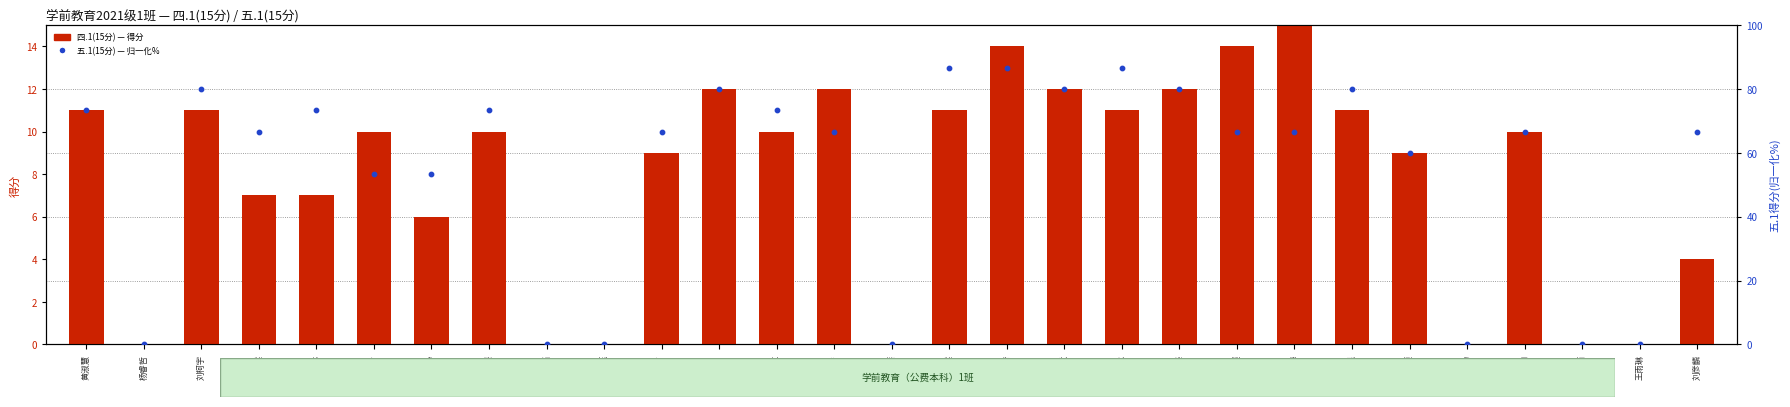

What are all the series names shown in the legend?

四.1(15分), 五.1(15分)